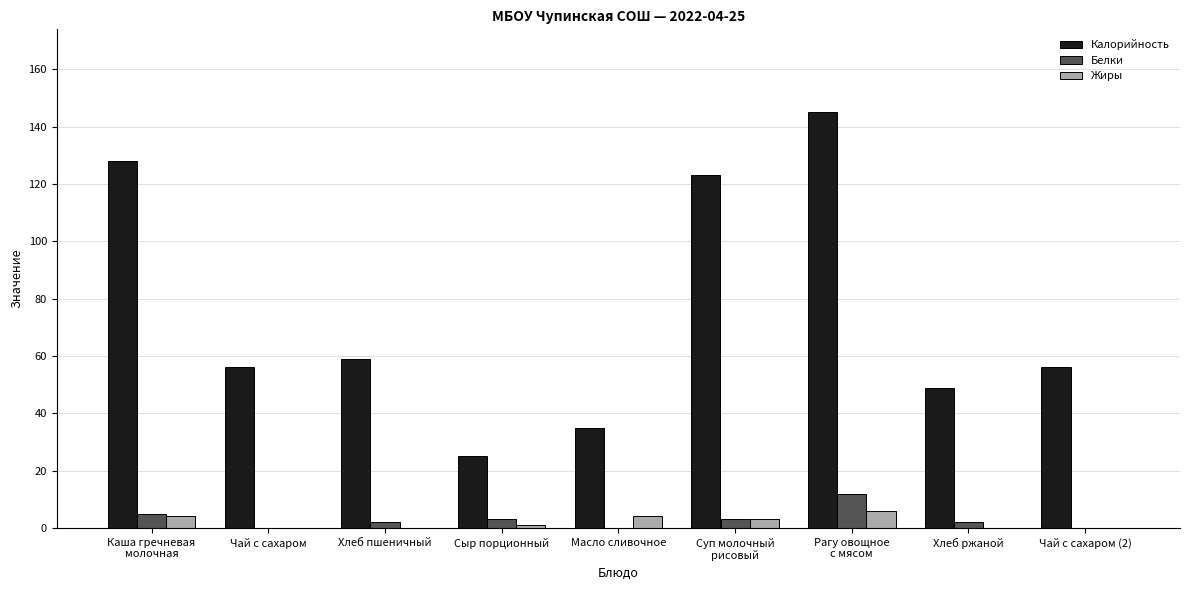

What is the spread (max minus min) of values at Чай с сахаром (2)?

56